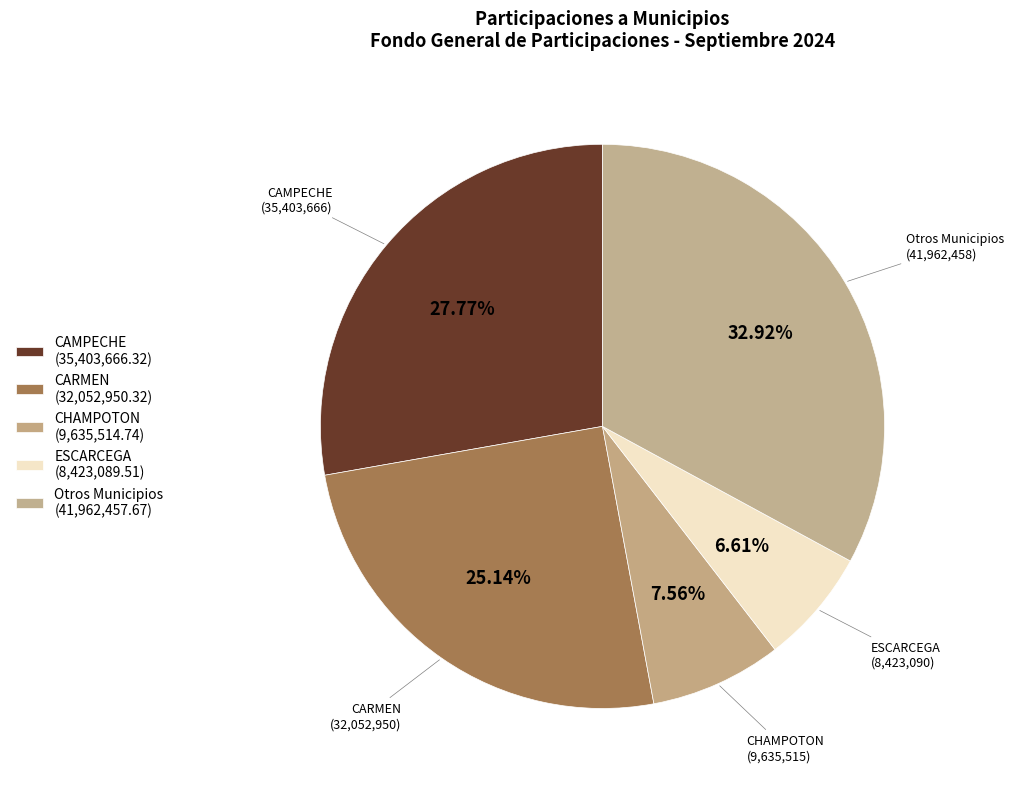

How many segments does this pie chart have?

5